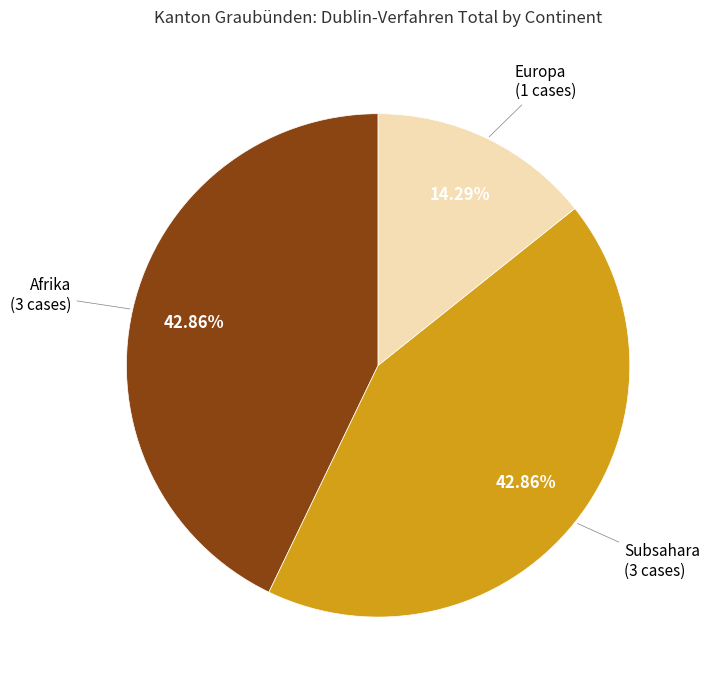

Count the number of slices in the pie.

3